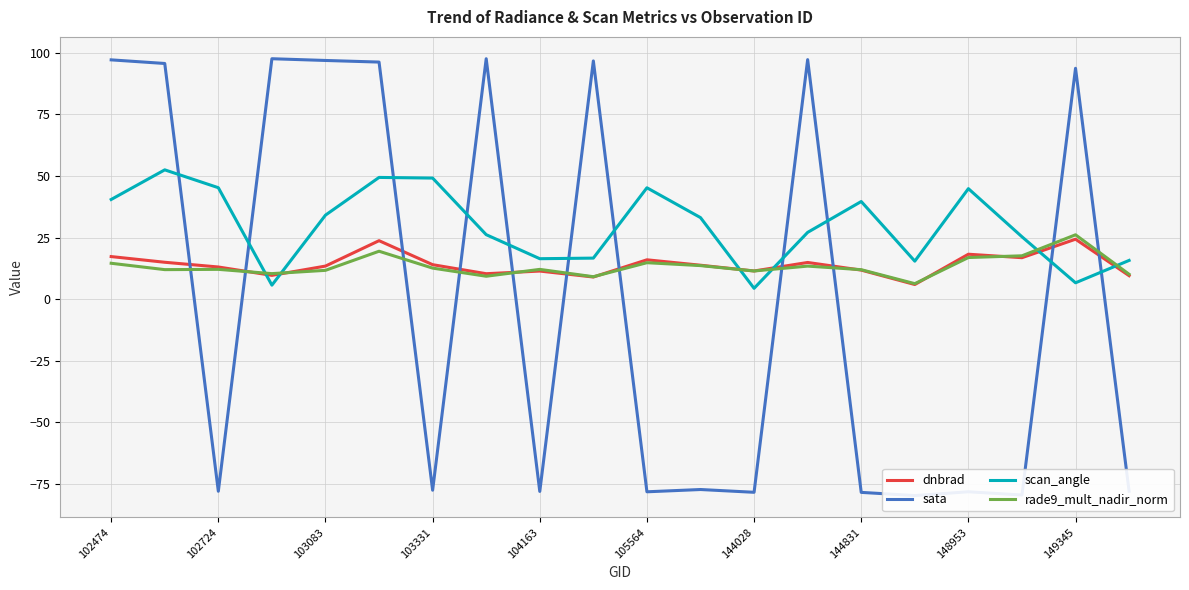

Is it true that sata equals 147.4 at 102474?

False